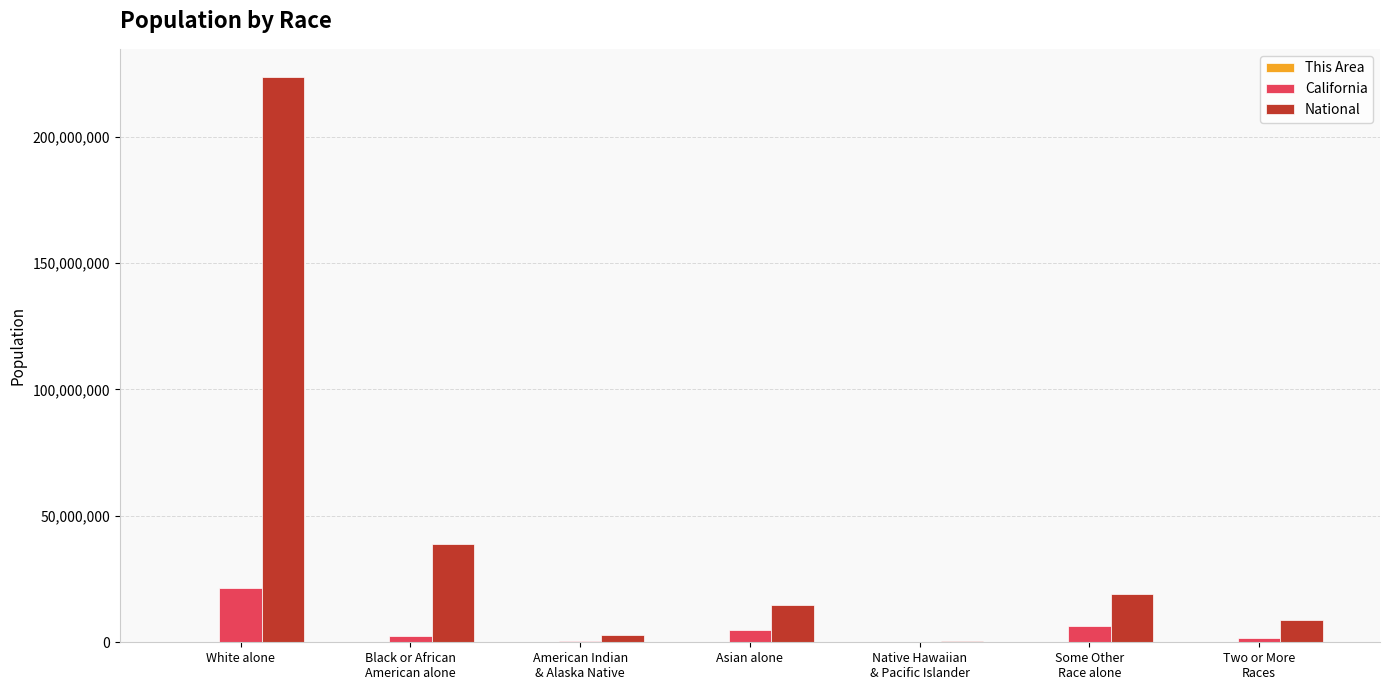

At which category is the sum across all series the highest?

White alone